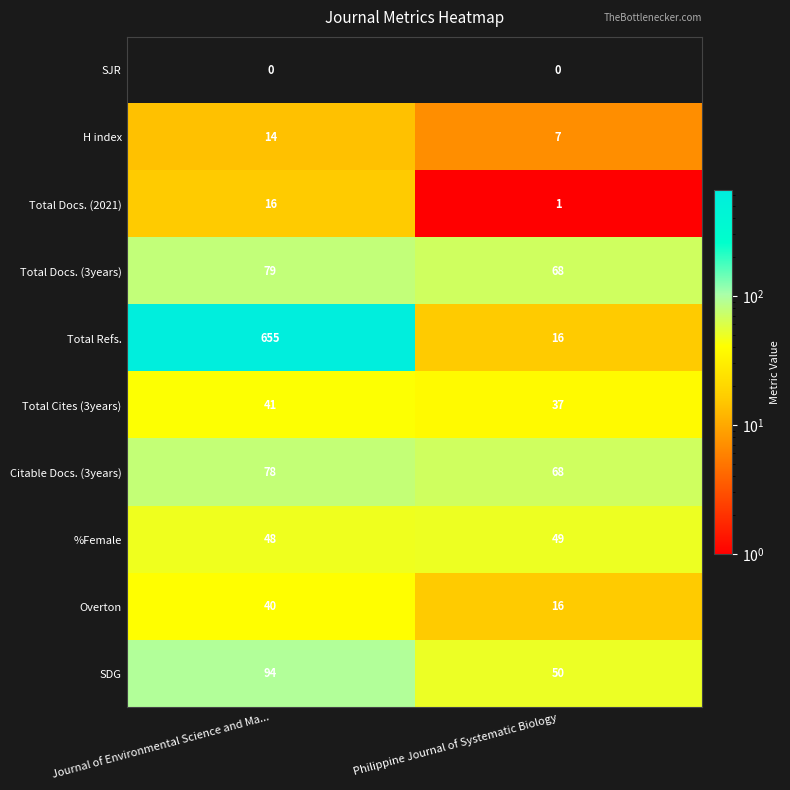

Is it true that Total Refs. equals 16 at Philippine Journal of Systematic Biology?

True